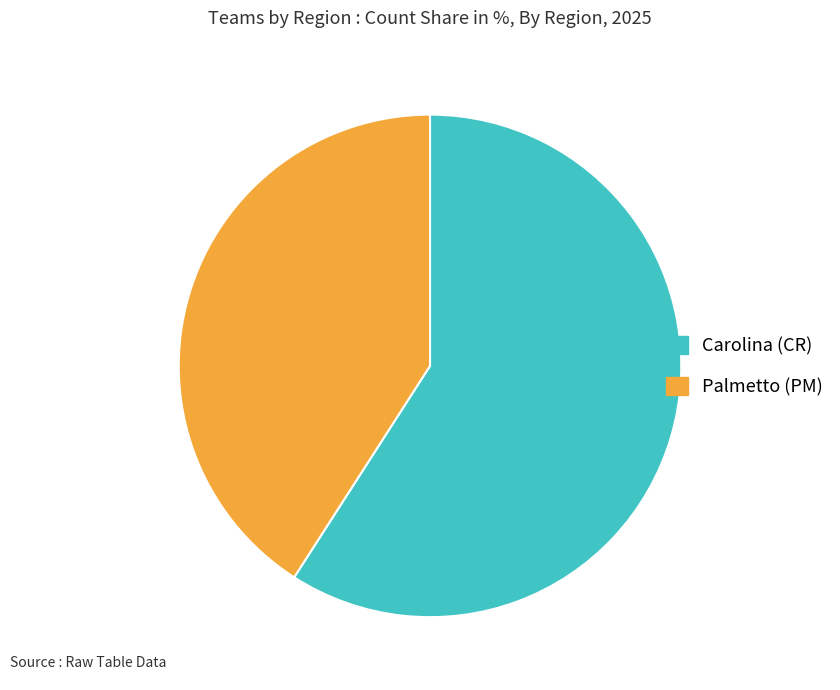

What is the largest slice in the pie chart?

Carolina (CR)